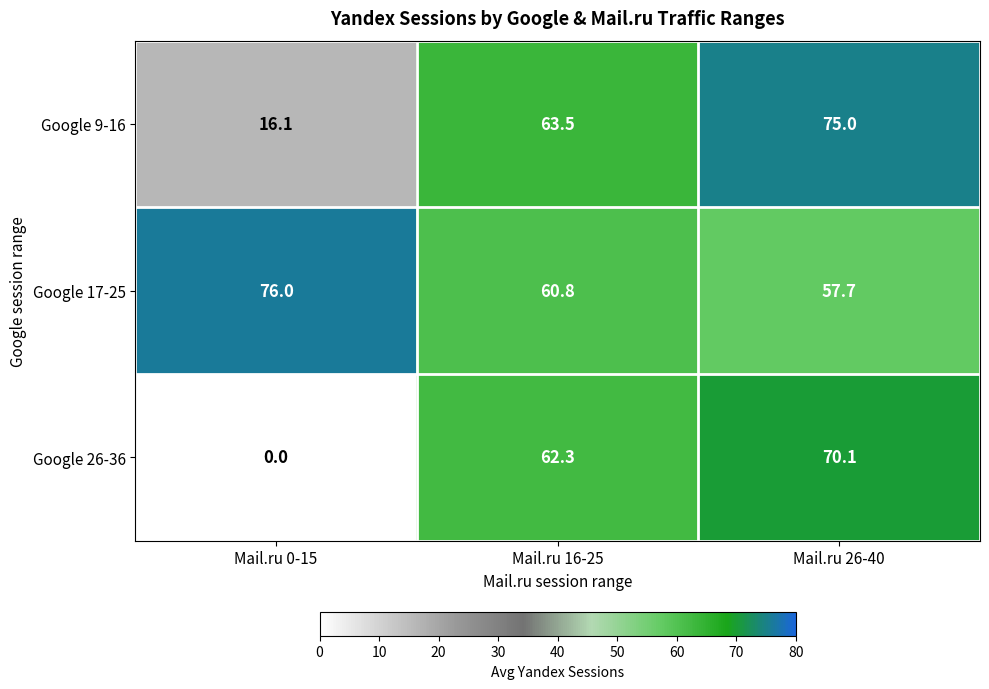

List the series in order of their peak value, lowest first.

Google 26-36, Google 9-16, Google 17-25